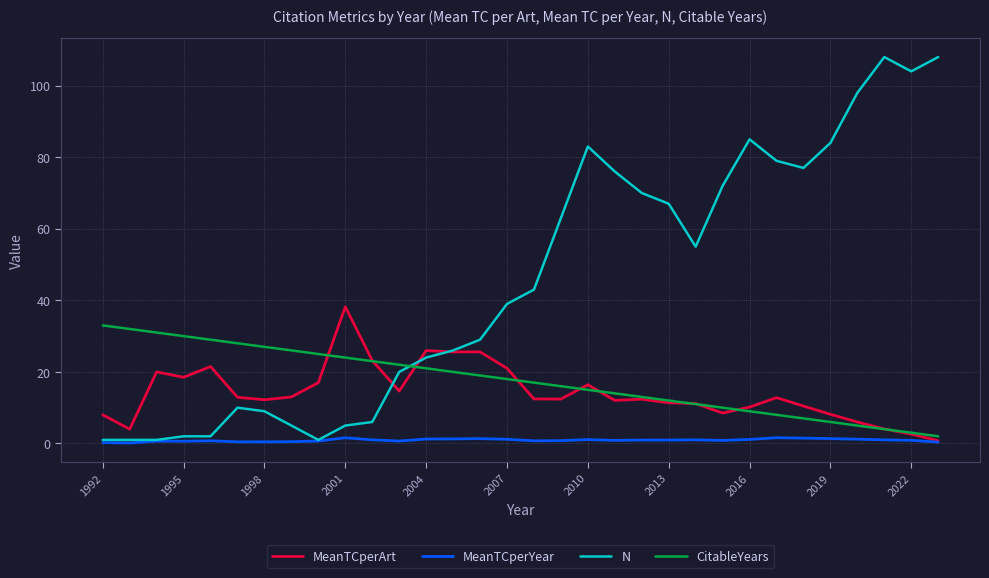

What is the sum of all CitableYears values?

560.0